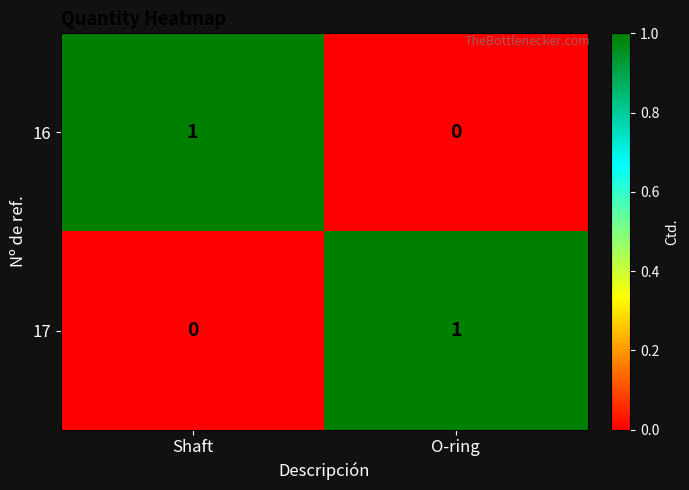

Count the number of data series in this chart.

2